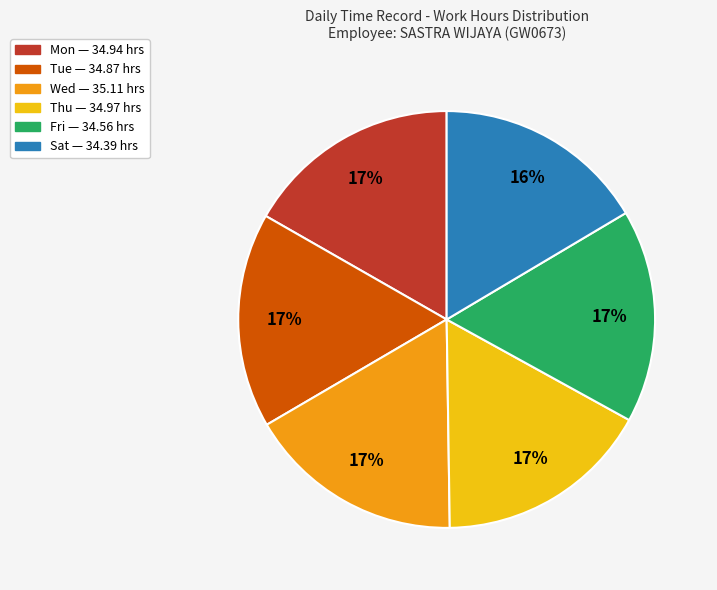

To the nearest percent, what is the average slice percentage?

17%